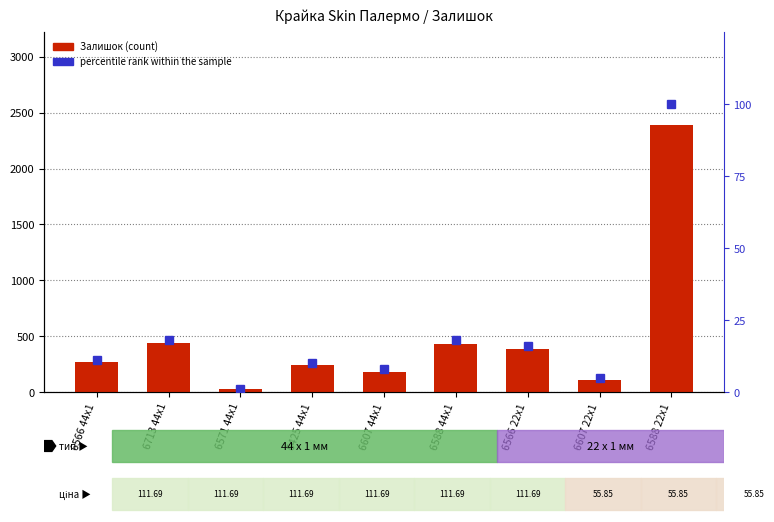

Which series has the largest range (max minus min)?

Залишок